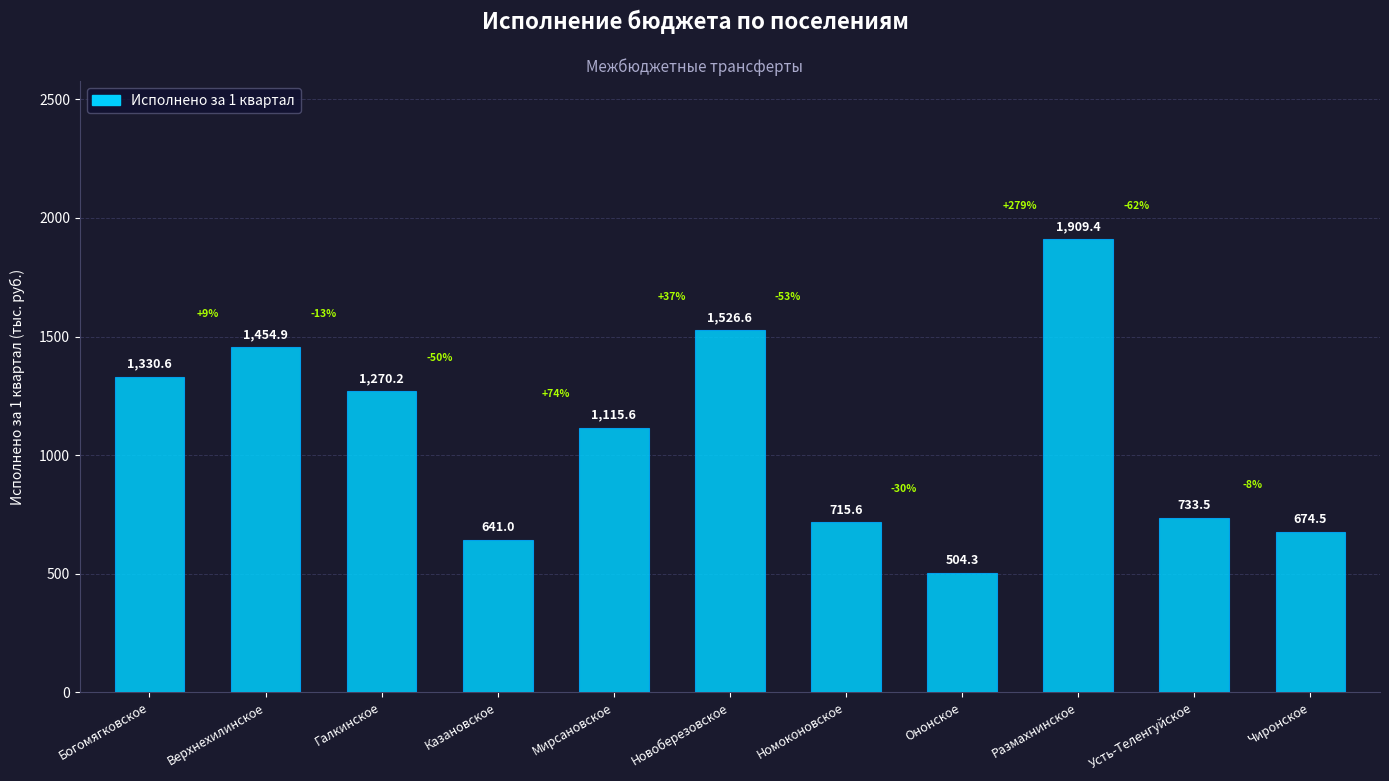

What value does the data have at Чиронское?

674.5